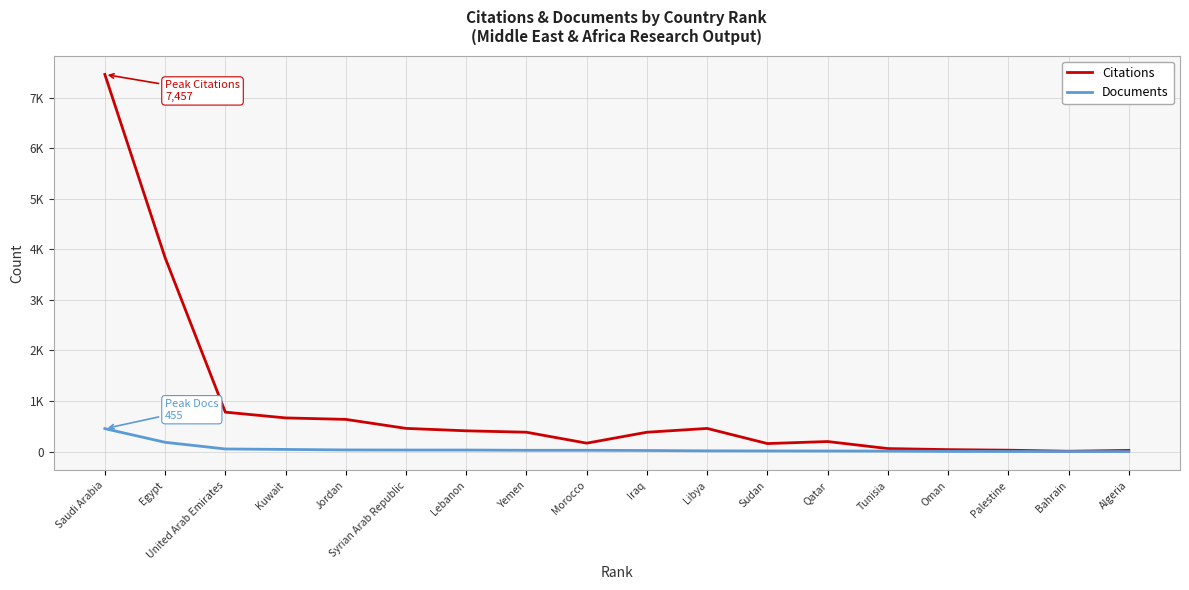

What are all the series names shown in the legend?

Citations, Documents